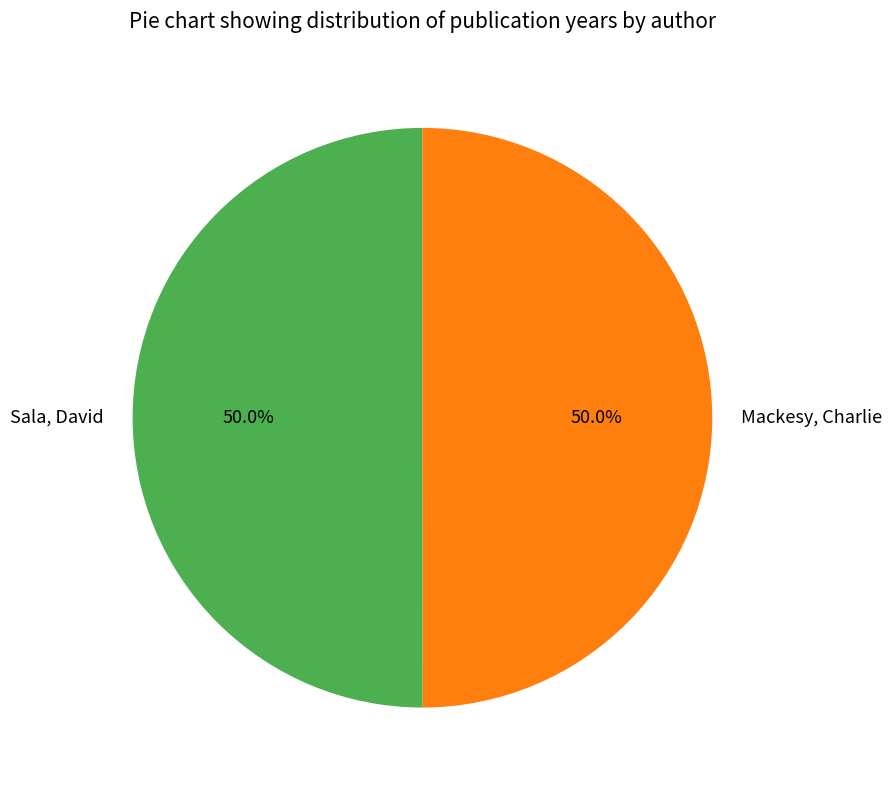

What percentage is NOT represented by Sala, David?

50.0%